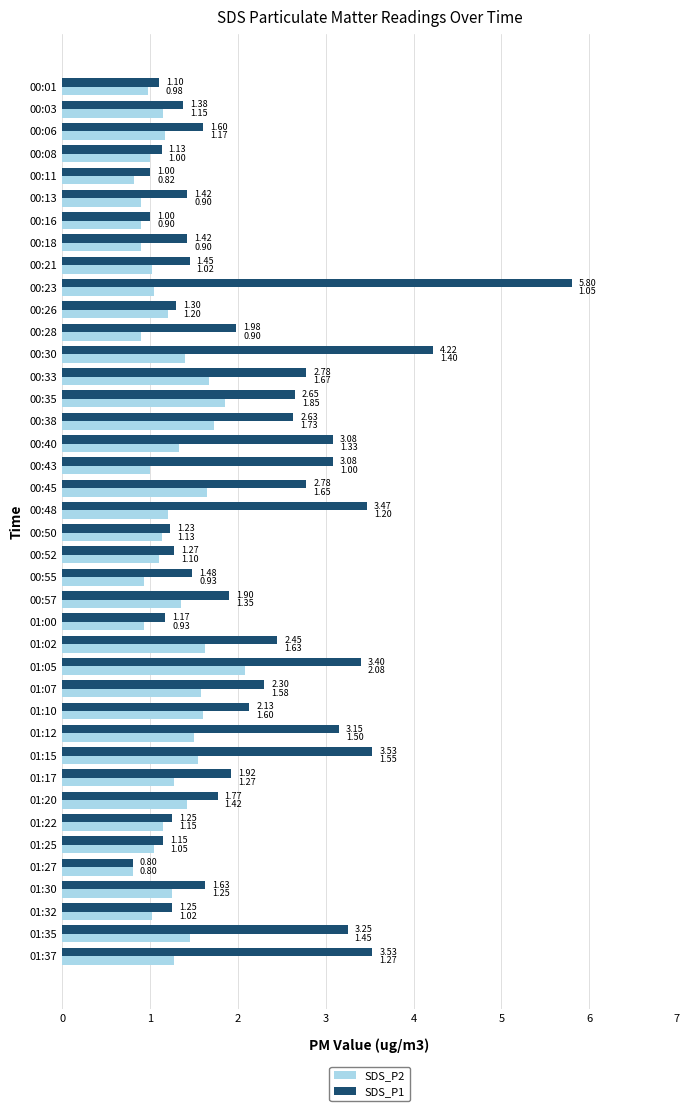

How many values in the SDS_P2 series are below 1?

9